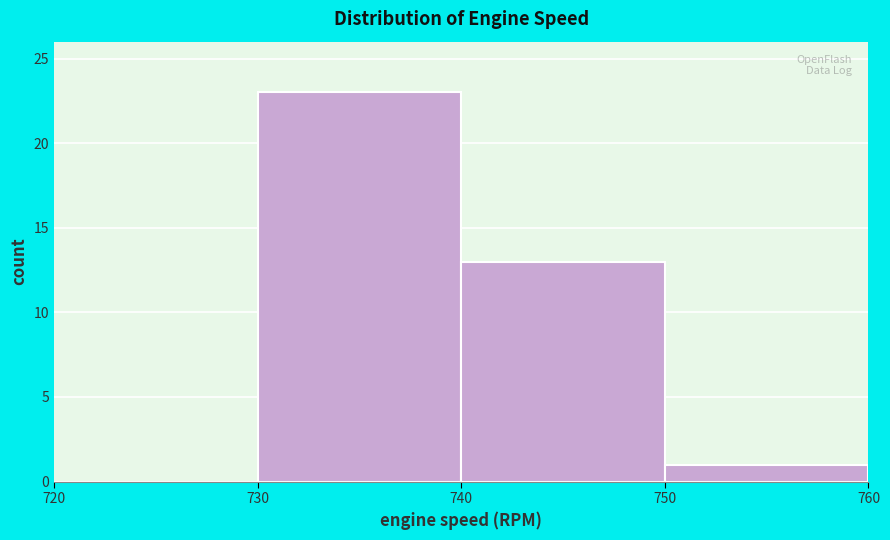

Reading left to right, transcribe this chart: for each bar, give the range it covers on the x-axis and its height. The values are not printed on the chart, so give them approximately, as read against the axis.

720 to 730: 0
730 to 740: 23
740 to 750: 13
750 to 760: 1